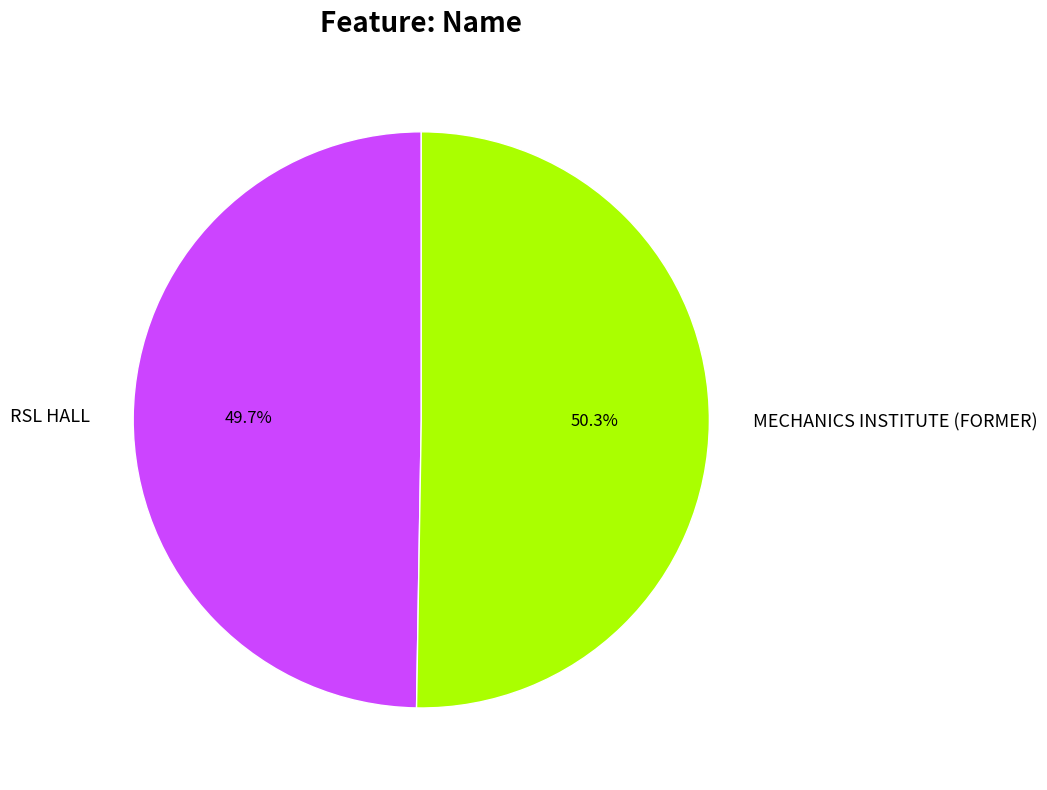

What is the smallest slice in the pie chart?

RSL HALL